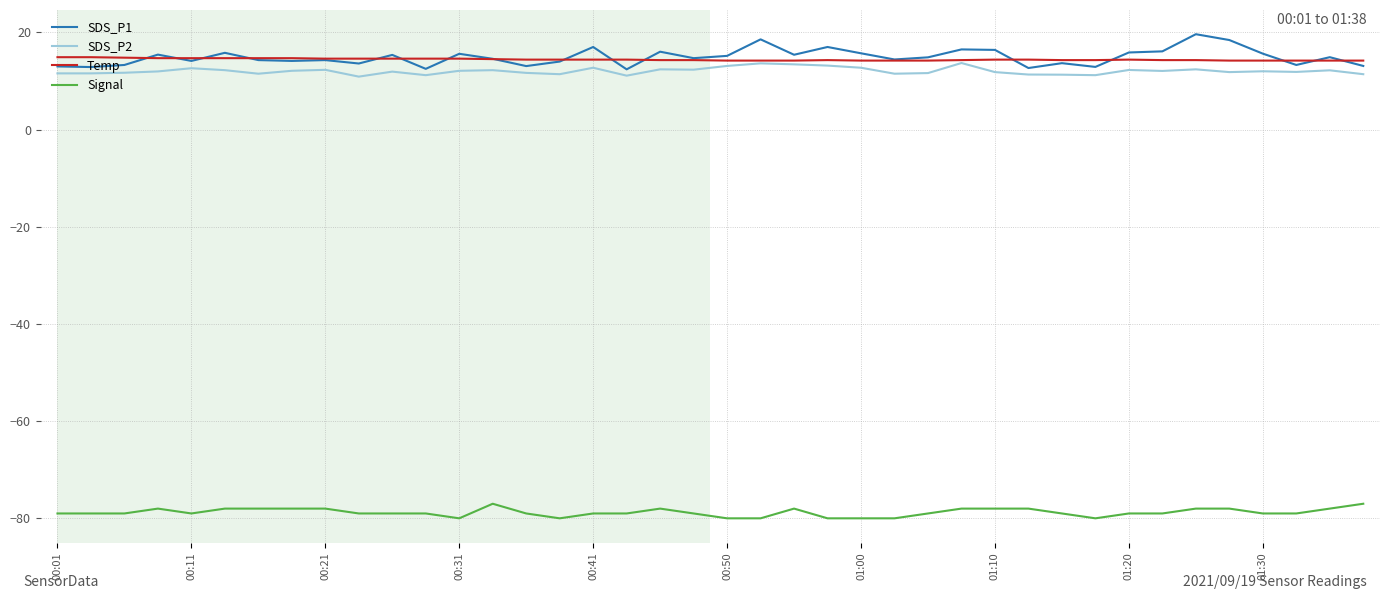

What is the highest value of the Signal series?

-77.0